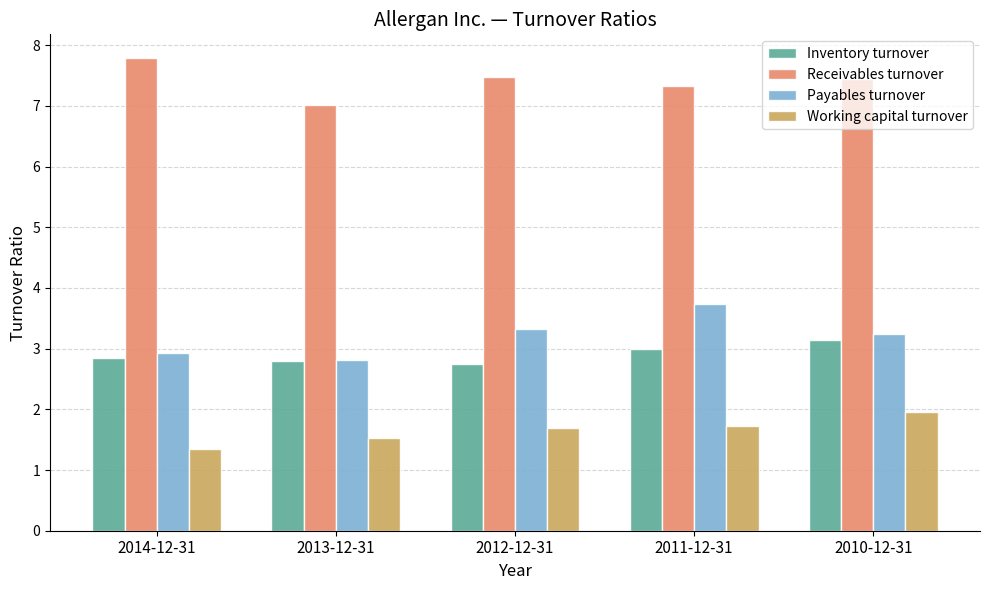

What is the sum of all Working capital turnover values?

8.2